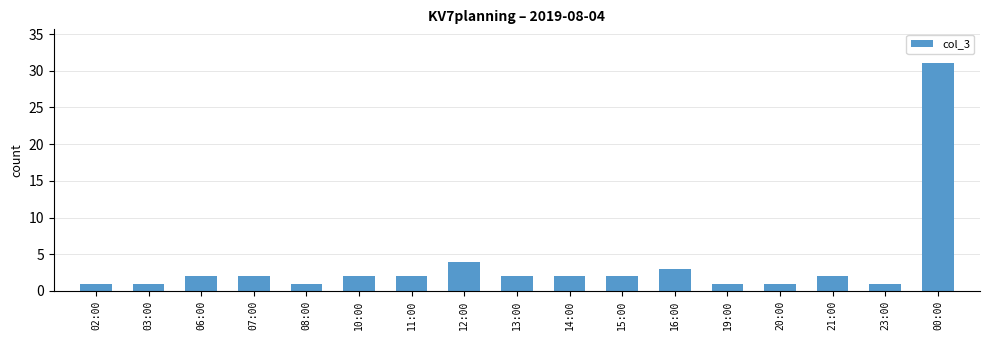

What is the difference between the maximum and minimum values?

30